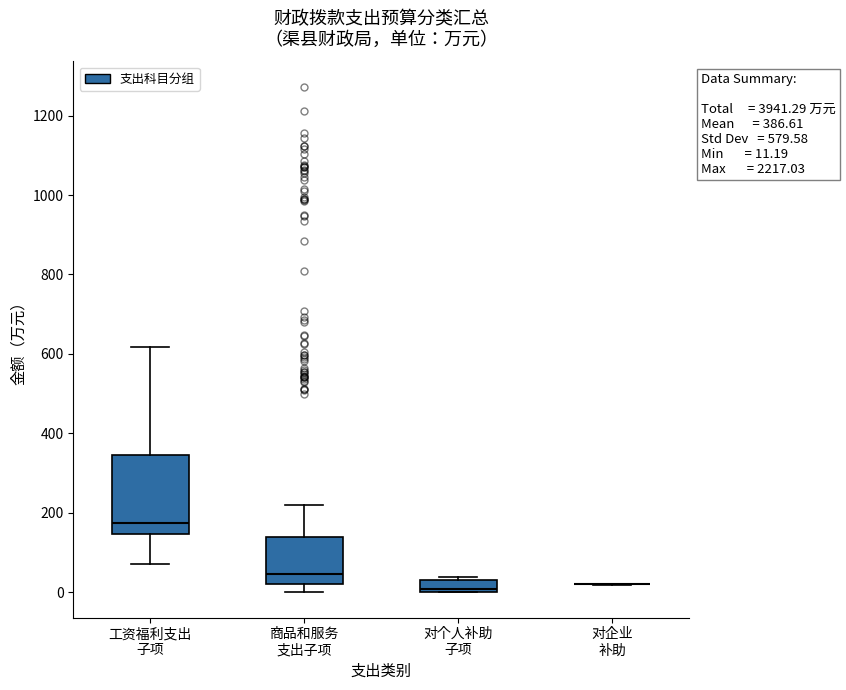

Which box is the tallest, from its lower edge to its upper edge?

工资福利支出 子项